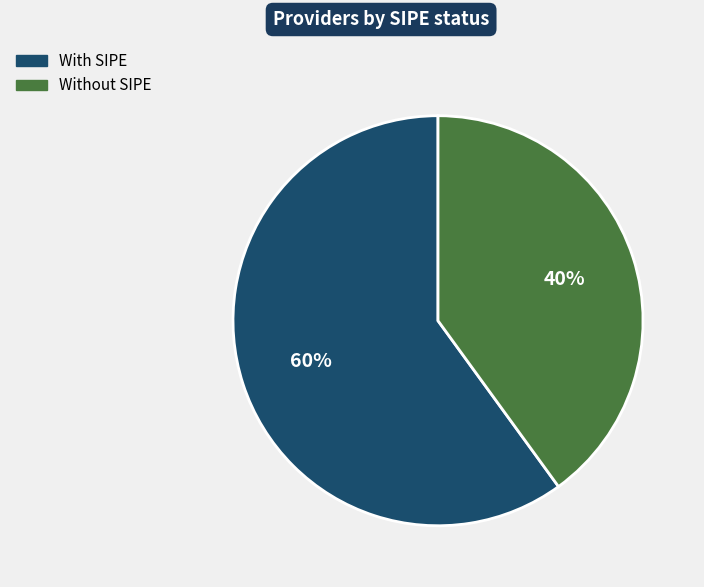

Is there any slice that represents more than half of the pie?

Yes